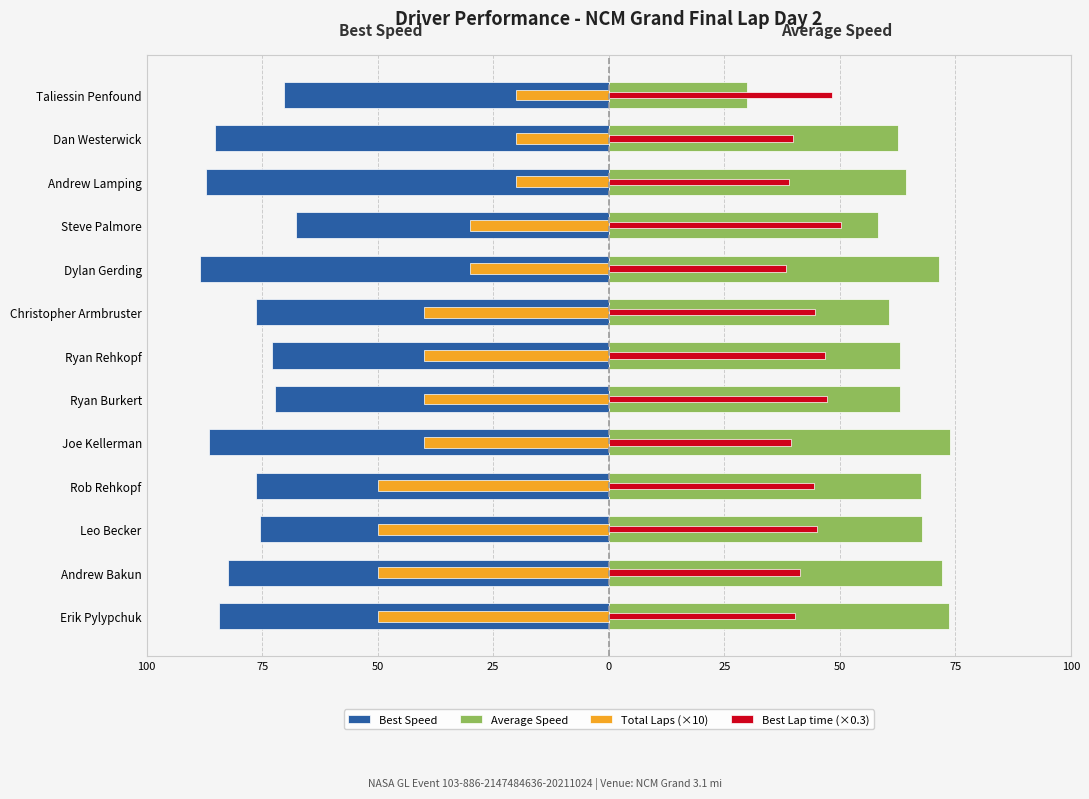

What is the minimum value for Average Speed?

29.9